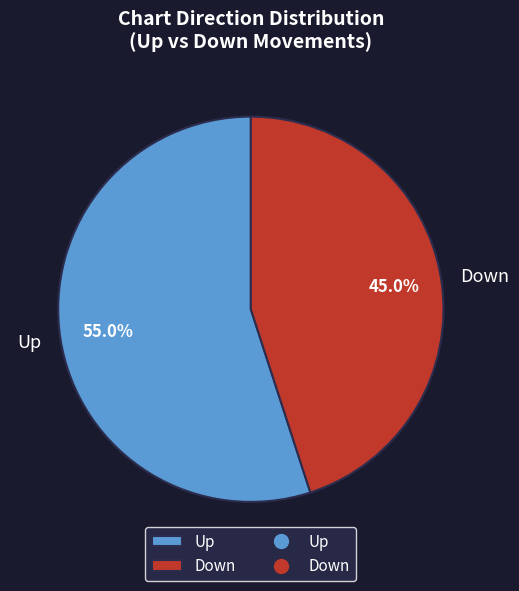

Which category has the smallest portion of the pie?

Down